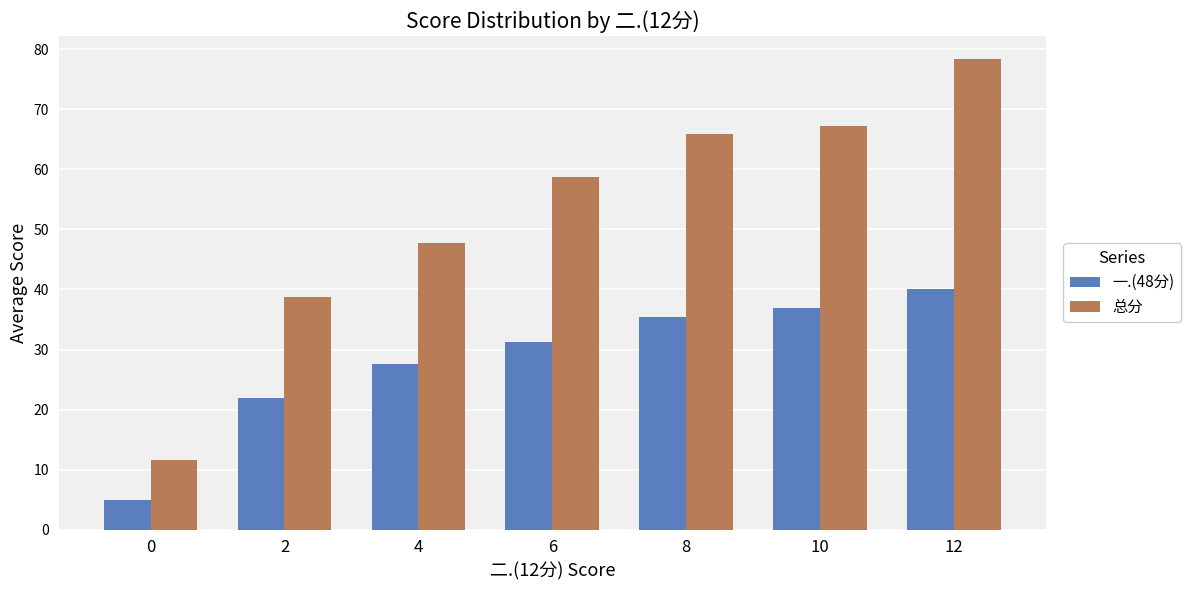

At 4, list the series in order from smallest to largest.

一.(48分), 总分